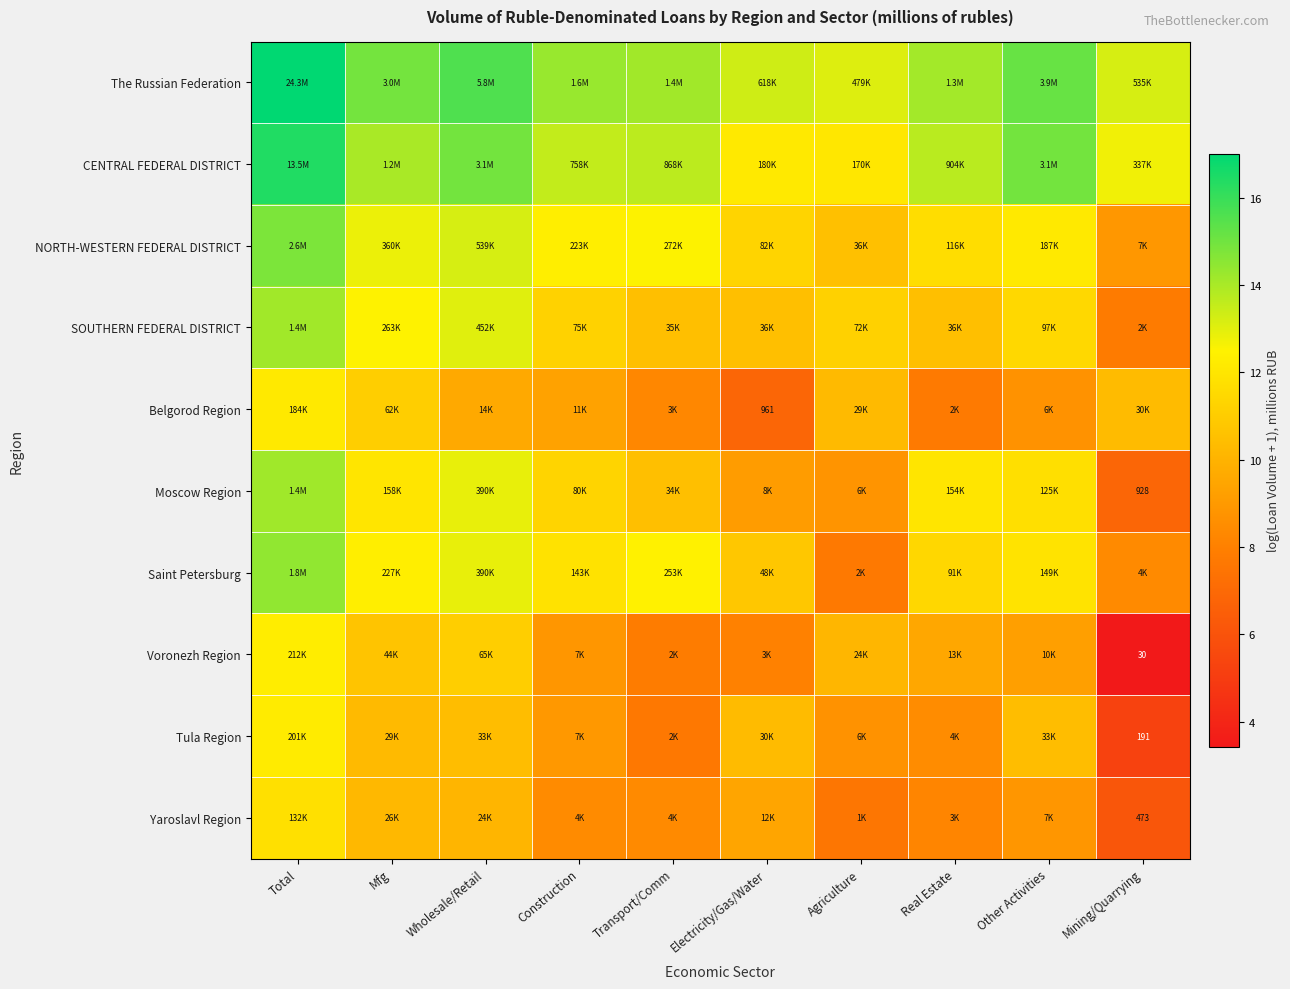

What is the smallest value displayed?

3.4